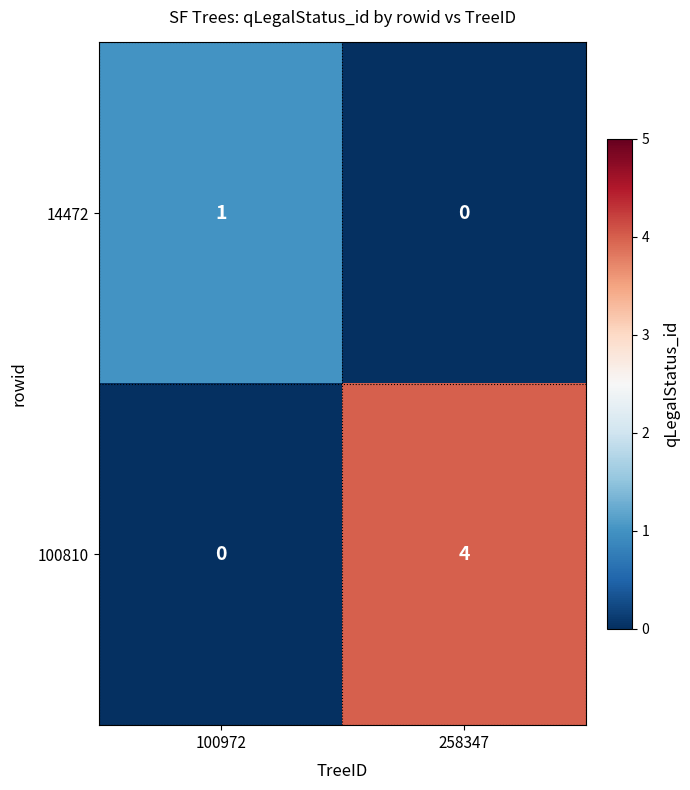

List the series in order of their peak value, lowest first.

14472, 100810